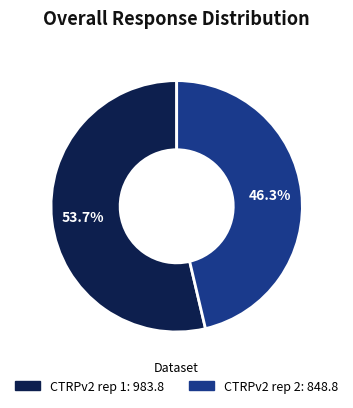

Count the number of slices in the pie.

2